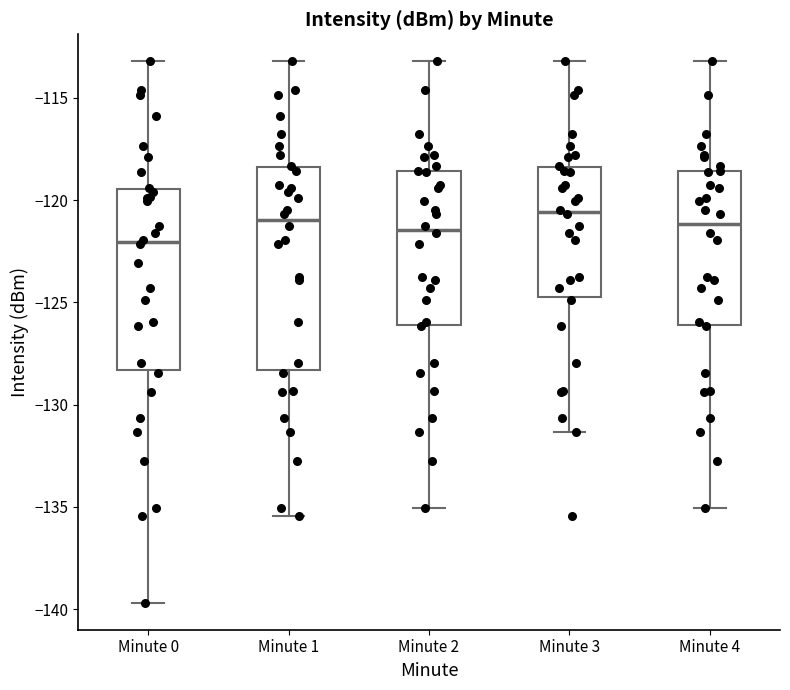

Which box has the lowest median line?

Minute 0